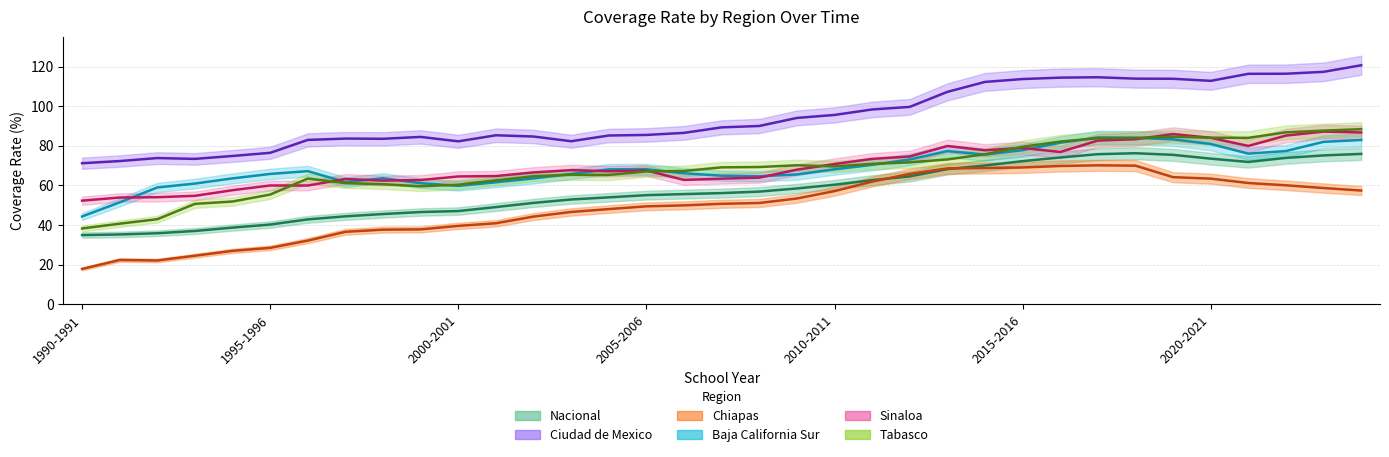

Reading left to right, list all the values displayed in this chart.

Nacional: 34.9	35.3	35.9	37.0	38.7	40.2	42.9	44.4	45.6	46.6	47.1	49.1	51.2	52.9	54.0	55.1	55.6	56.1	56.9	58.5	60.4	62.6	64.5	68.2	70.0	72.2	74.1	75.8	76.2	75.4	73.5	71.8	73.9	75.1	75.9
Ciudad de Mexico: 71.2	72.3	73.8	73.4	74.9	76.5	83.0	83.6	83.5	84.5	82.2	85.3	84.7	82.3	85.2	85.5	86.5	89.3	90.0	94.0	95.6	98.3	99.6	107.2	112.2	113.7	114.4	114.6	113.9	113.8	112.8	116.3	116.3	117.3	120.6
Chiapas: 17.9	22.4	22.1	24.5	27.0	28.5	32.1	36.6	37.7	37.8	39.6	40.9	44.3	46.6	48.1	49.5	49.9	50.7	51.1	53.4	57.1	61.9	65.8	68.6	68.8	69.1	69.8	70.1	70.0	64.2	63.4	61.2	60.1	58.7	57.4
Baja California Sur: 44.3	51.5	59.0	60.9	63.5	65.8	67.2	61.6	63.6	61.1	59.8	61.6	63.5	65.8	68.1	68.1	66.1	64.9	64.6	65.5	68.1	70.4	73.1	77.3	75.5	77.8	81.5	84.2	84.0	83.3	80.9	76.0	77.3	82.0	82.9
Sinaloa: 52.3	53.9	54.0	54.8	57.6	60.0	59.9	63.2	62.4	62.7	64.5	64.7	66.5	67.7	67.1	67.5	62.8	63.4	63.9	67.9	70.8	73.4	74.6	79.9	77.7	78.9	76.8	82.6	83.3	85.9	84.0	79.9	85.2	87.1	86.7
Tabasco: 38.3	40.7	43.0	50.7	51.9	55.4	63.5	61.2	60.6	59.6	60.4	62.5	64.6	65.4	65.3	67.1	67.3	69.1	69.3	70.2	69.6	70.9	71.7	73.1	75.7	79.5	82.1	83.8	83.9	84.5	84.1	84.0	86.8	87.6	88.4